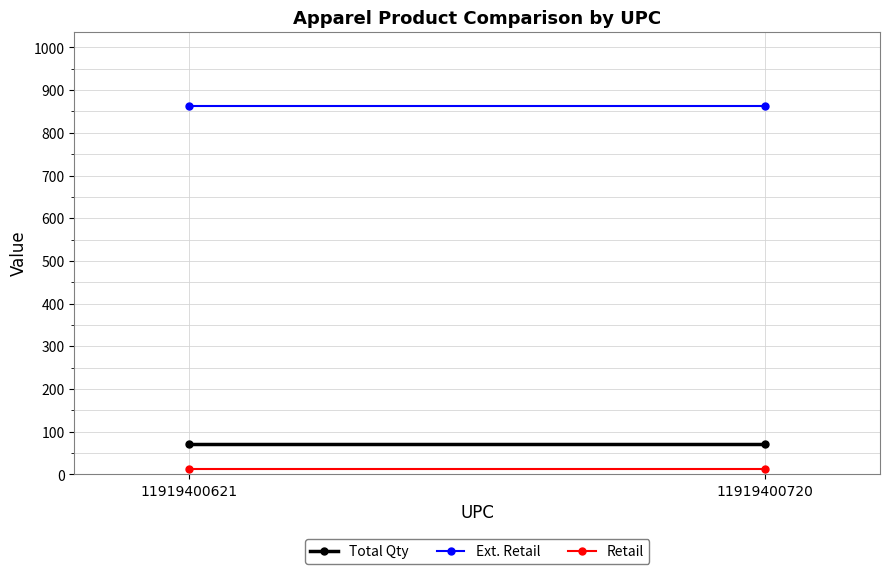

Reading left to right, list all the values displayed in this chart.

Total Qty: 72	72
Ext. Retail: 864	864
Retail: 12	12